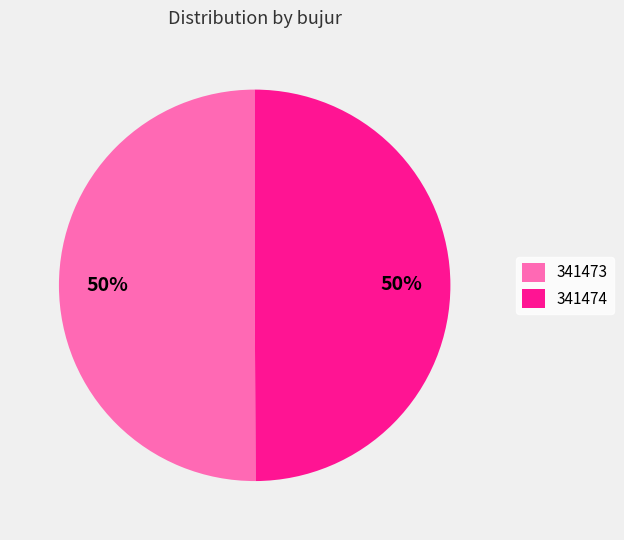

To the nearest percent, what is the average slice percentage?

50%